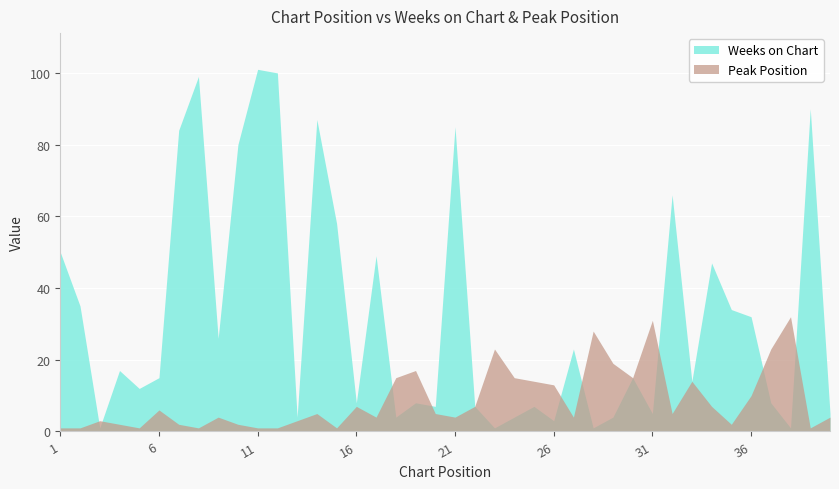

Rank the series at 11 from highest to lowest value.

Weeks on Chart, Peak Position